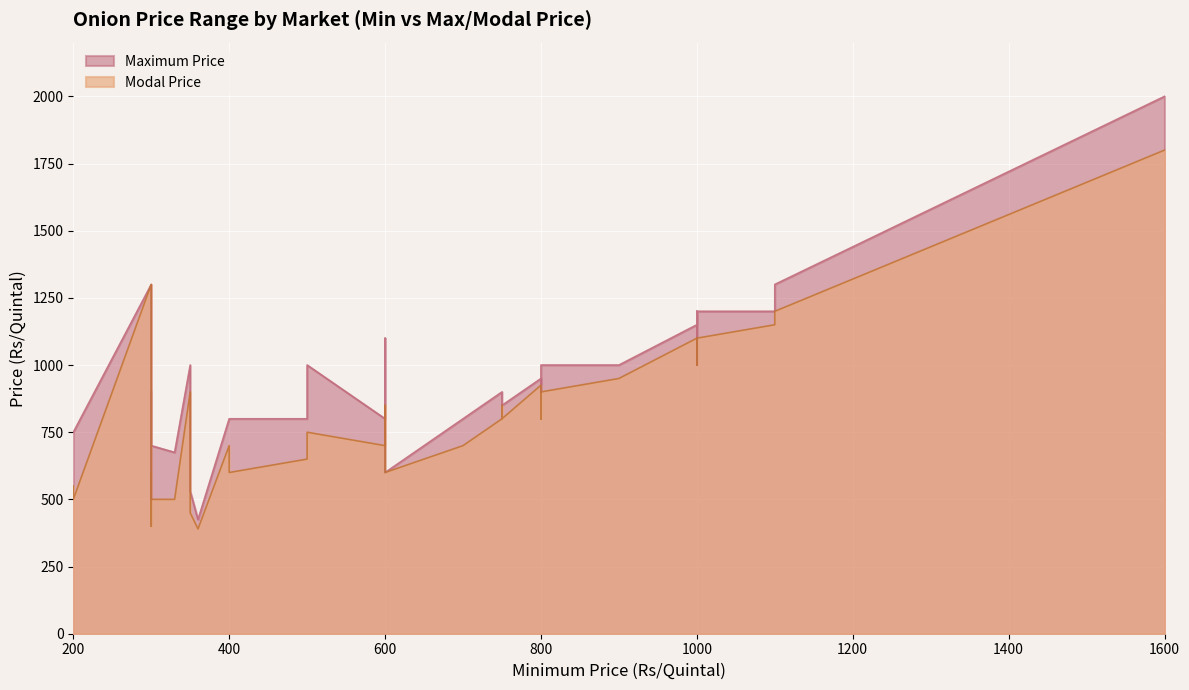

At which category is the sum across all series the highest?

1600